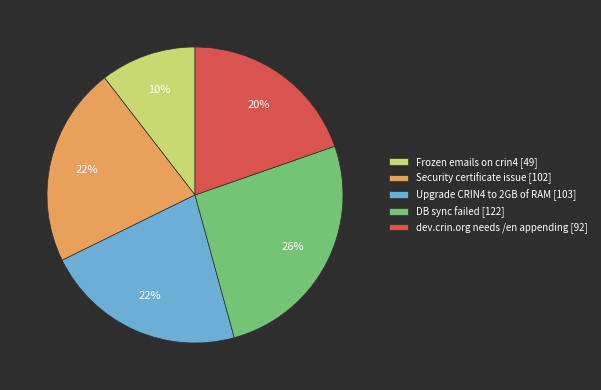

The Frozen emails on crin4 slice represents 10% of the pie. True or false?

True